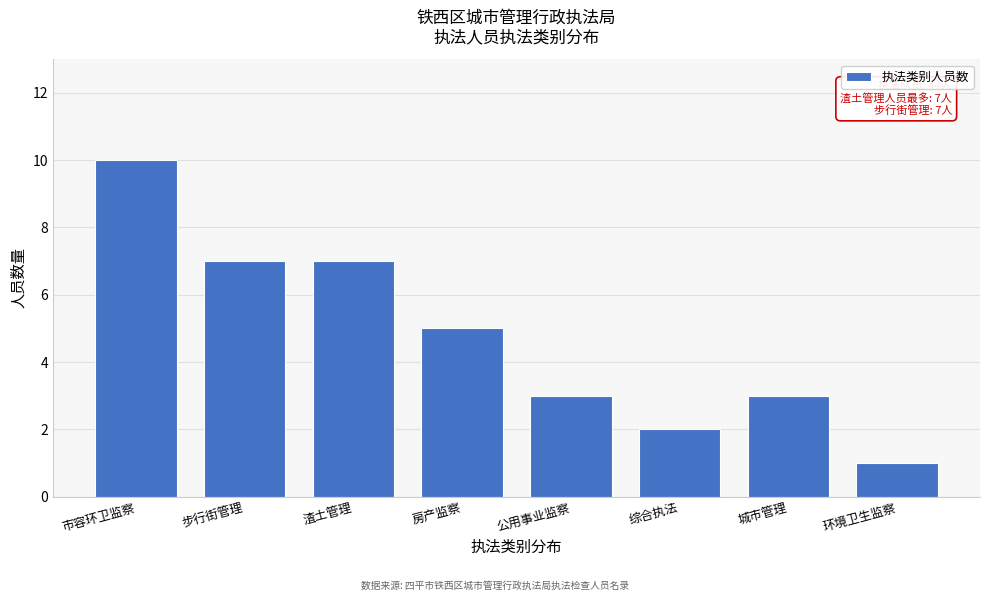

Reading left to right, extract all data points from this chart.

市容环卫监察=10	步行街管理=7	渣土管理=7	房产监察=5	公用事业监察=3	综合执法=2	城市管理=3	环境卫生监察=1